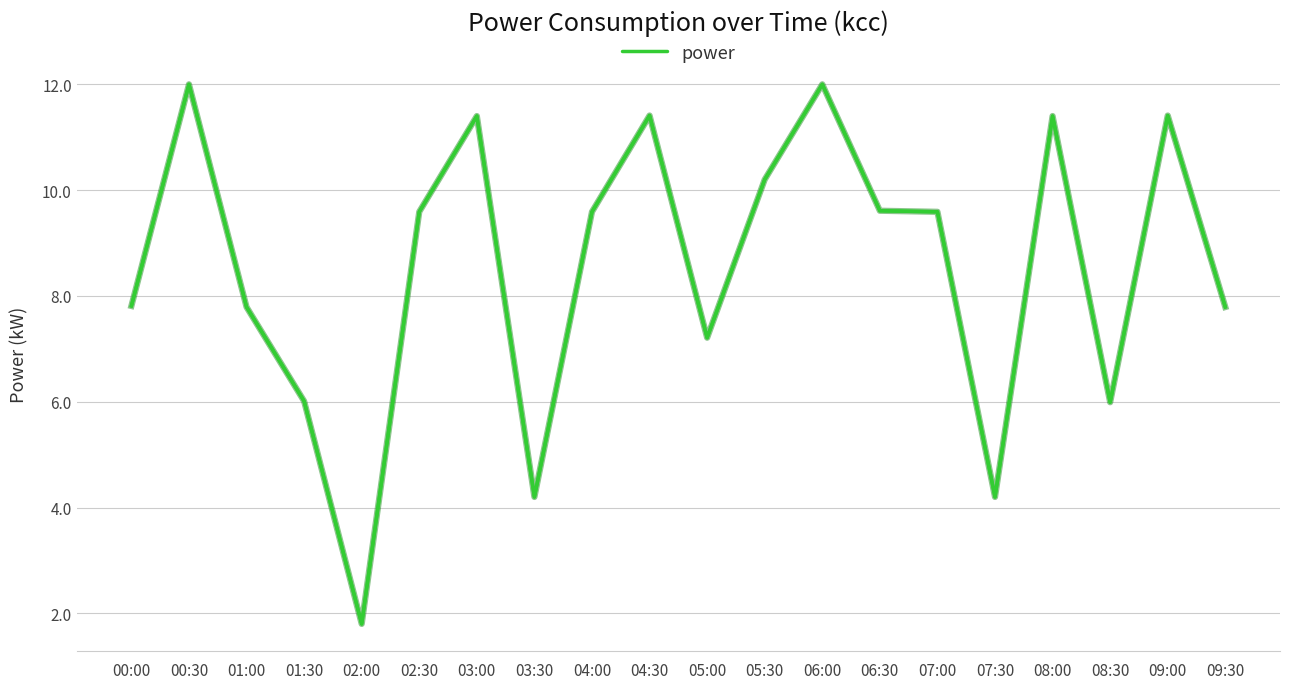

What is the difference between the maximum and minimum values?

10.2